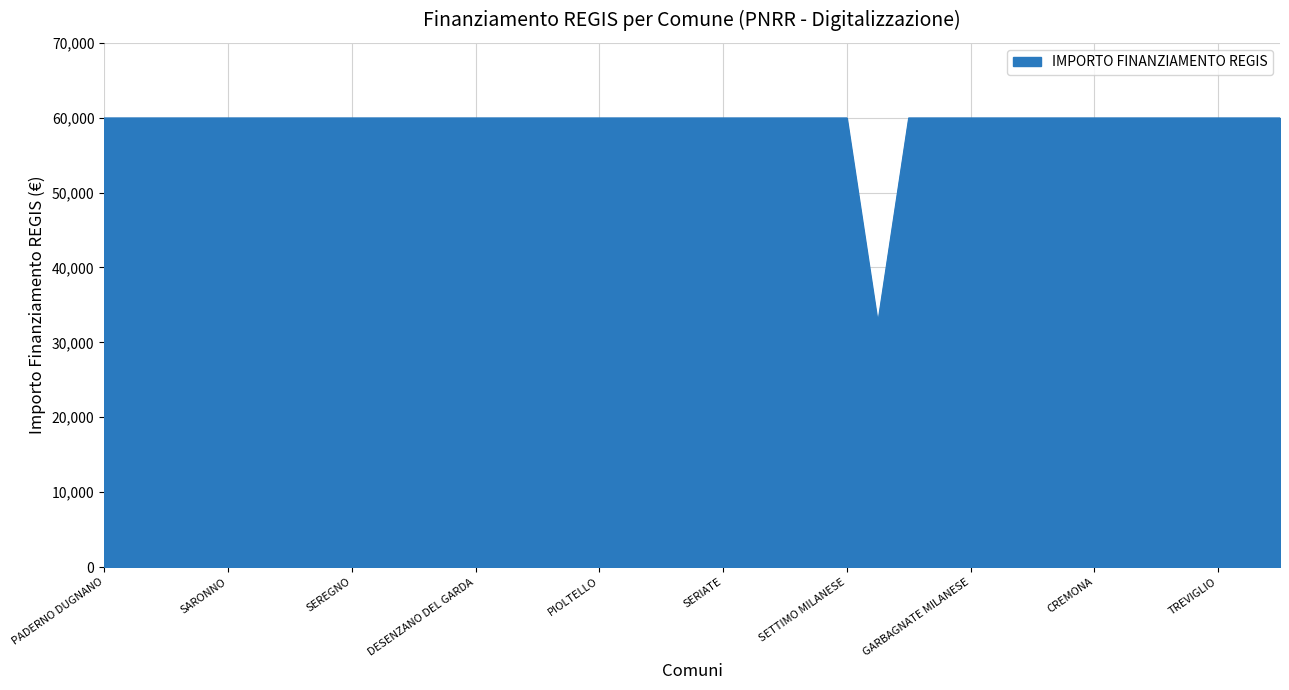

What is the difference between the maximum and minimum values?

27377